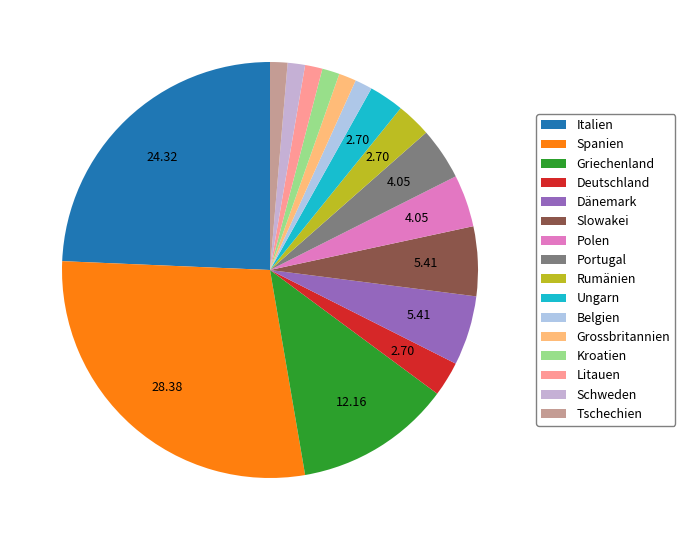

How much of the chart is everything except Tschechien?

98.6%